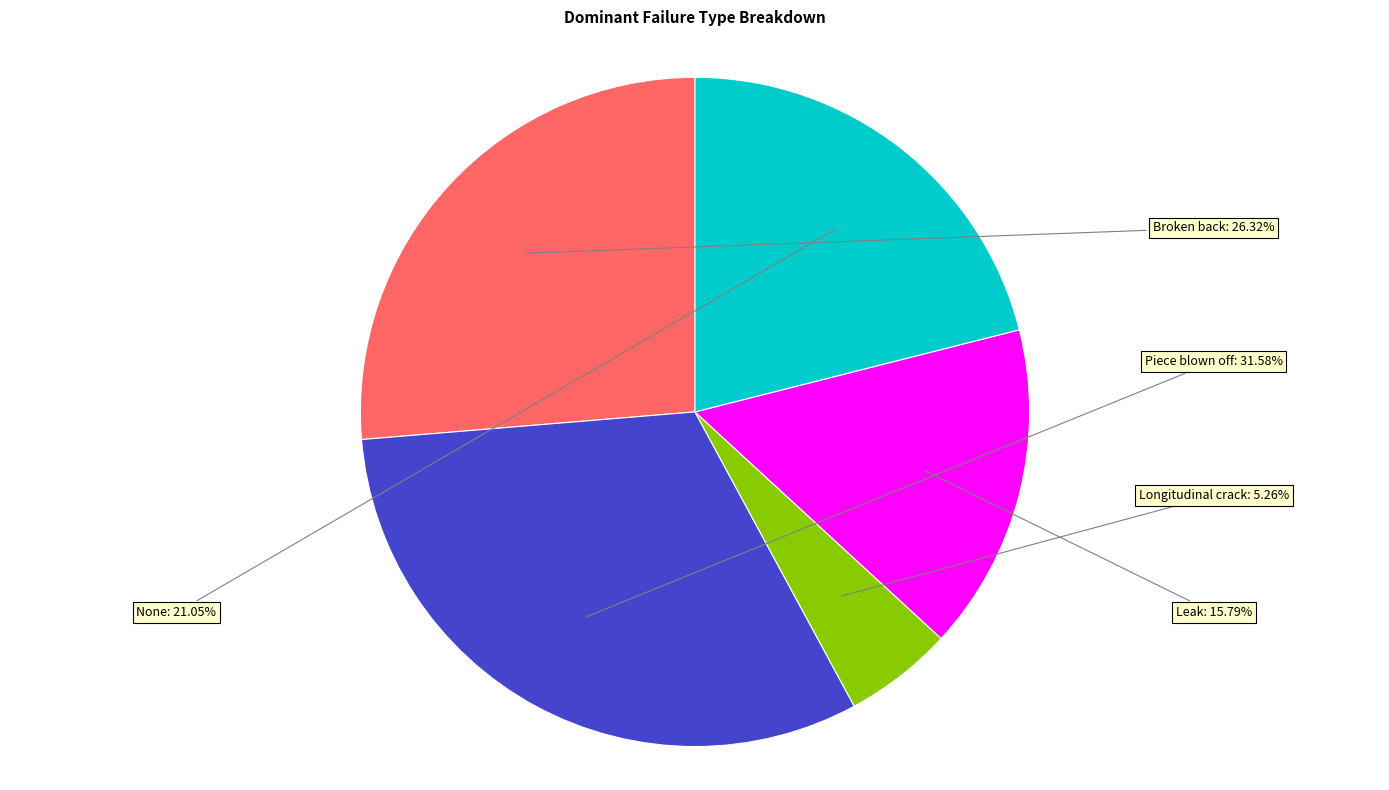

What is the ratio of the value at Broken back to the value at Piece blown off?

0.8